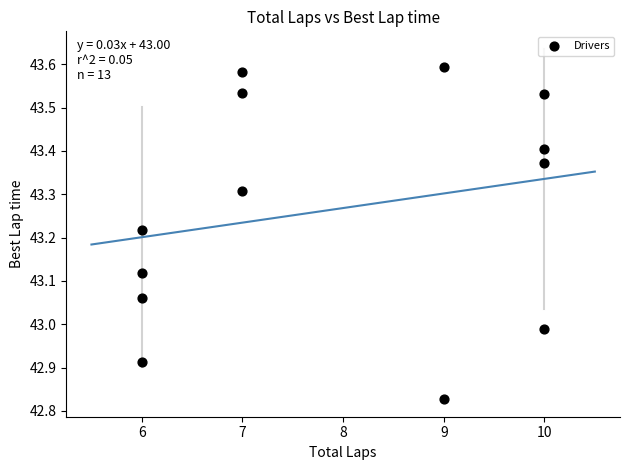

What is the range of Y values (max minus min)?

0.8